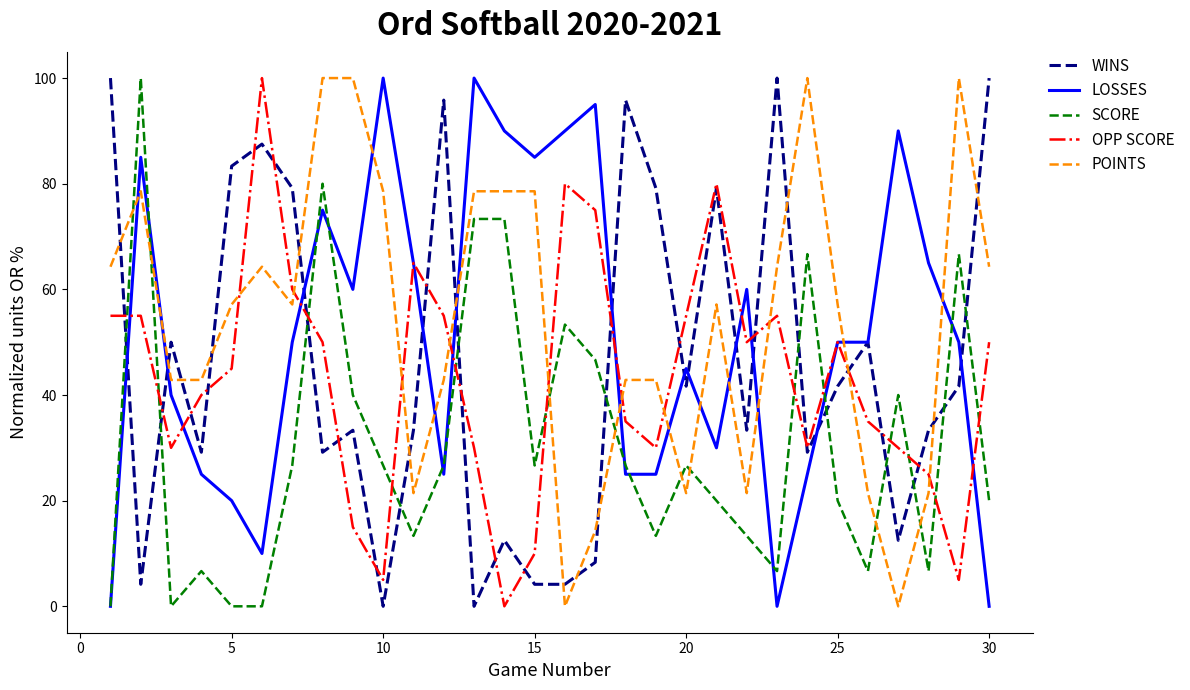

Reading right to left, list all the values displayed in this chart.

WINS: 100.0	41.7	33.3	12.5	50.0	41.7	29.2	100.0	33.3	79.2	41.7	79.2	95.8	8.3	4.2	4.2	12.5	0.0	95.8	33.3	0.0	33.3	29.2	79.2	87.5	83.3	29.2	50.0	4.2	100.0
LOSSES: 0.0	50.0	65.0	90.0	50.0	50.0	25.0	0.0	60.0	30.0	45.0	25.0	25.0	95.0	90.0	85.0	90.0	100.0	25.0	65.0	100.0	60.0	75.0	50.0	10.0	20.0	25.0	40.0	85.0	0.0
SCORE: 20.0	66.7	6.7	40.0	6.7	20.0	66.7	6.7	13.3	20.0	26.7	13.3	26.7	46.7	53.3	26.7	73.3	73.3	26.7	13.3	26.7	40.0	80.0	26.7	0.0	0.0	6.7	0.0	100.0	0.0
OPP SCORE: 50.0	5.0	25.0	30.0	35.0	50.0	30.0	55.0	50.0	80.0	55.0	30.0	35.0	75.0	80.0	10.0	0.0	30.0	55.0	65.0	5.0	15.0	50.0	60.0	100.0	45.0	40.0	30.0	55.0	55.0
POINTS: 64.3	100.0	21.4	0.0	21.4	57.1	100.0	64.3	21.4	57.1	21.4	42.9	42.9	14.3	0.0	78.6	78.6	78.6	42.9	21.4	78.6	100.0	100.0	57.1	64.3	57.1	42.9	42.9	78.6	64.3